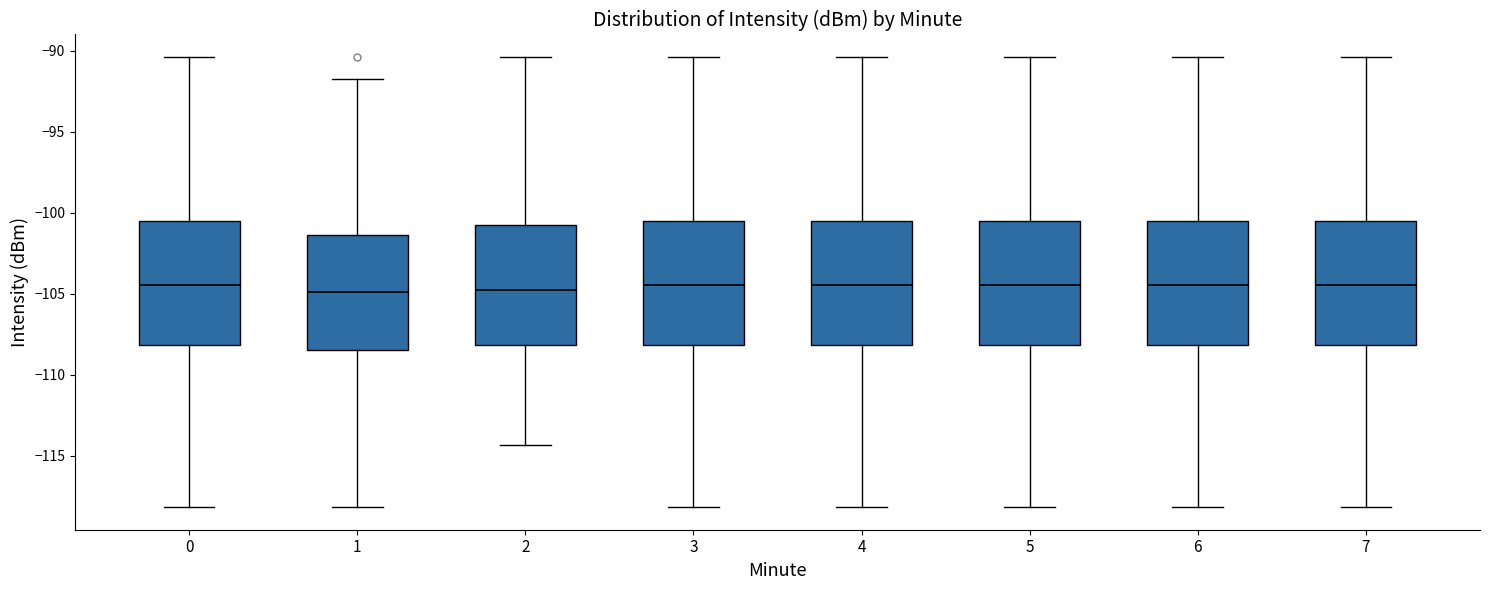

Where does the median line of the box at x = 1 sit on the y-axis? The values are not printed on the chart, so give them approximately, as read against the axis.

-105.0